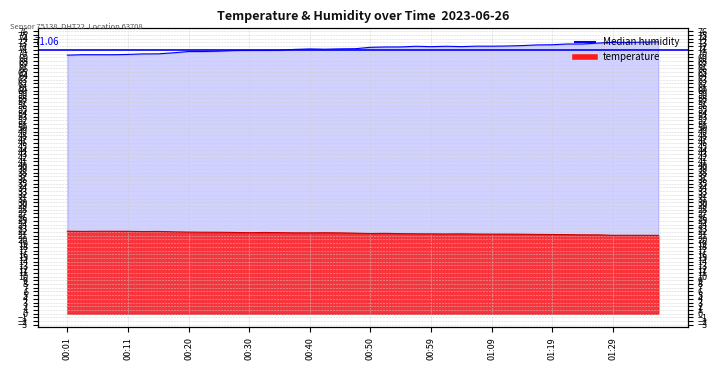

At which category does temperature reach its first local valley?

00:03